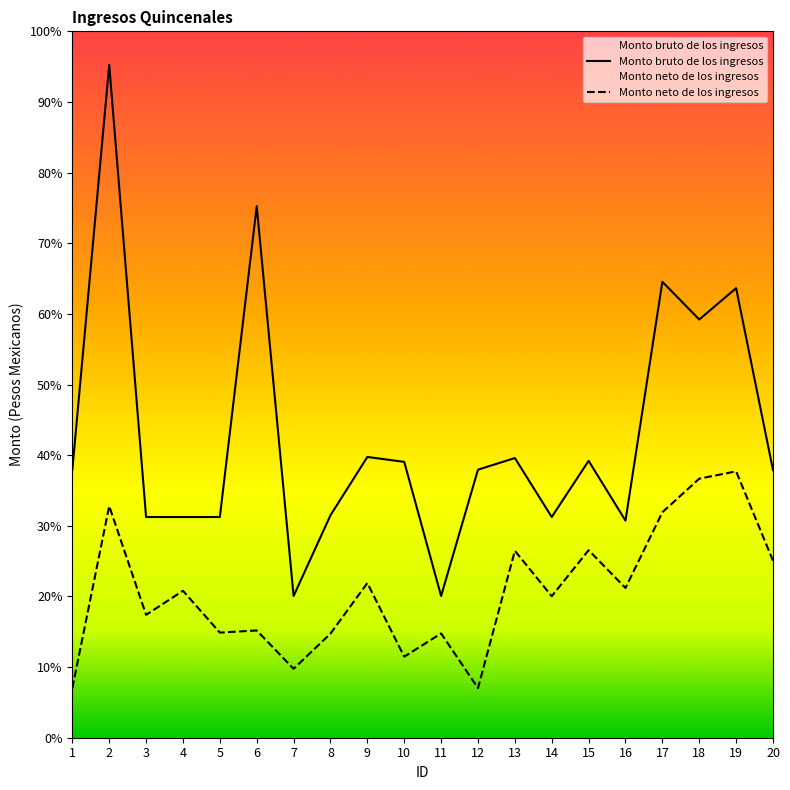

Which series has the widest spread of values?

Monto bruto de los ingresos